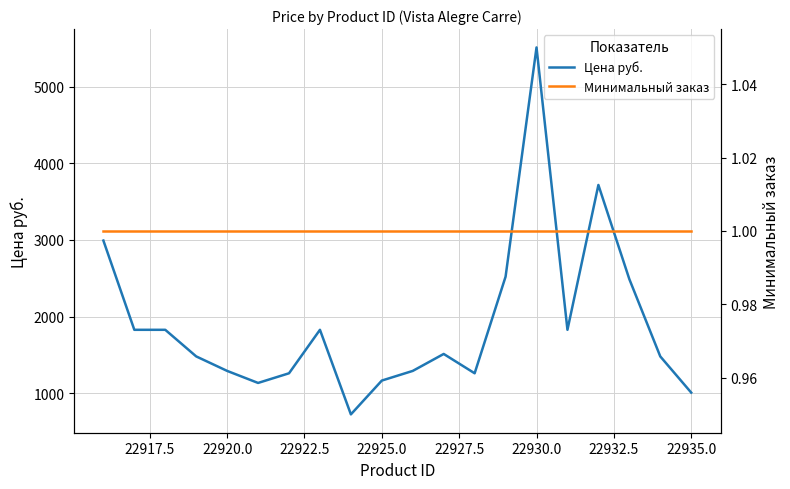

The Цена руб. series shows 1292 at 22920.0. True or false?

True